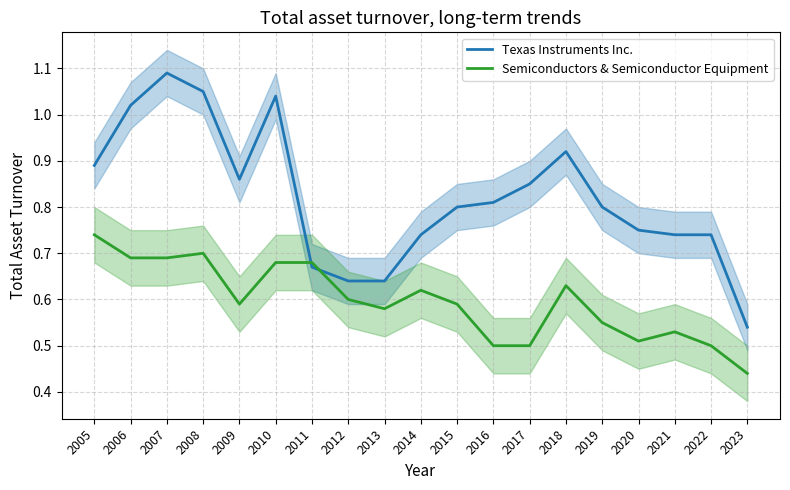

Is it true that Semiconductors & Semiconductor Equipment equals 0.6 at 2009?

True